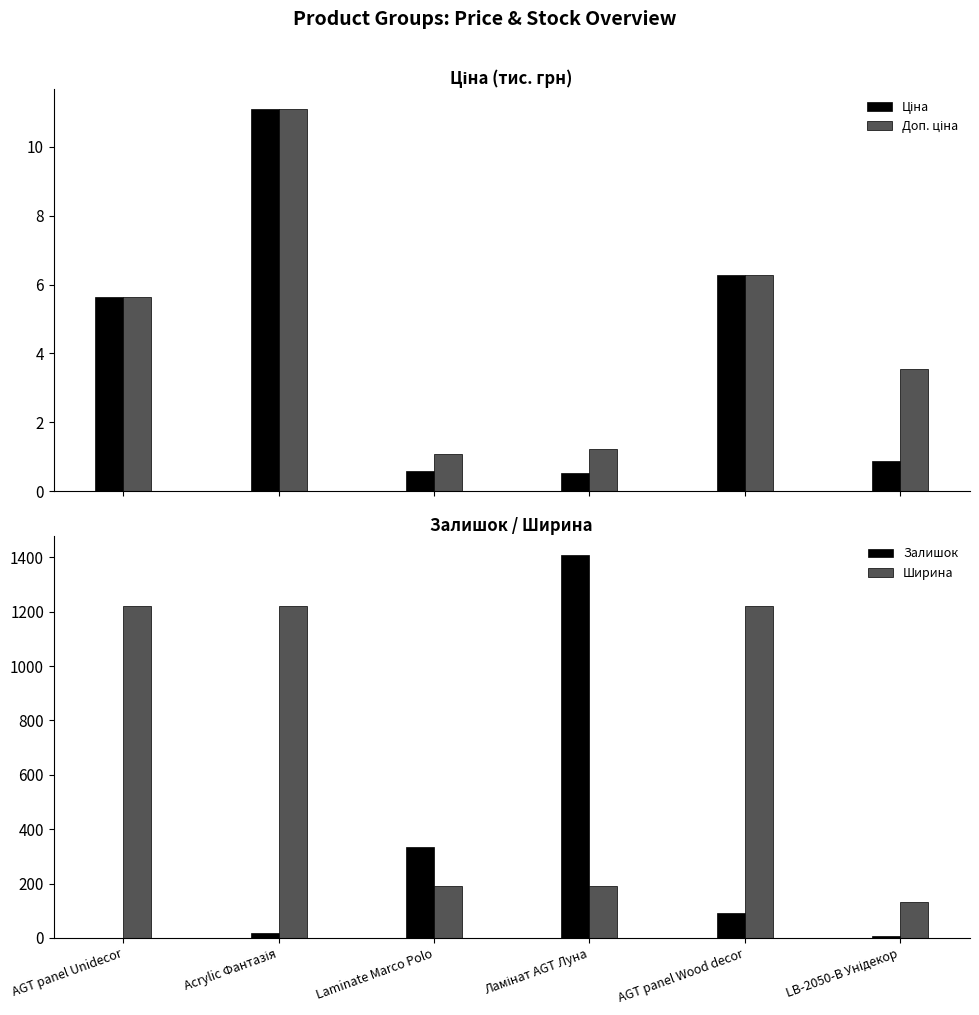

Is it true that Залишок equals 6.0 at LB-2050-В Унідекор?

True